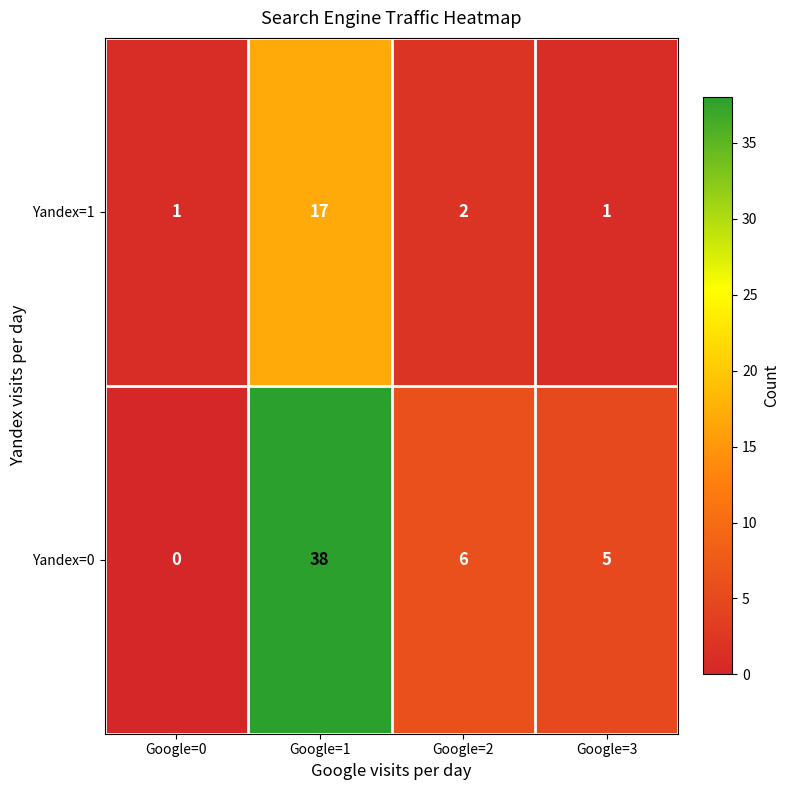

Reading left to right, list all the values displayed in this chart.

Yandex=1: 1	17	2	1
Yandex=0: 0	38	6	5